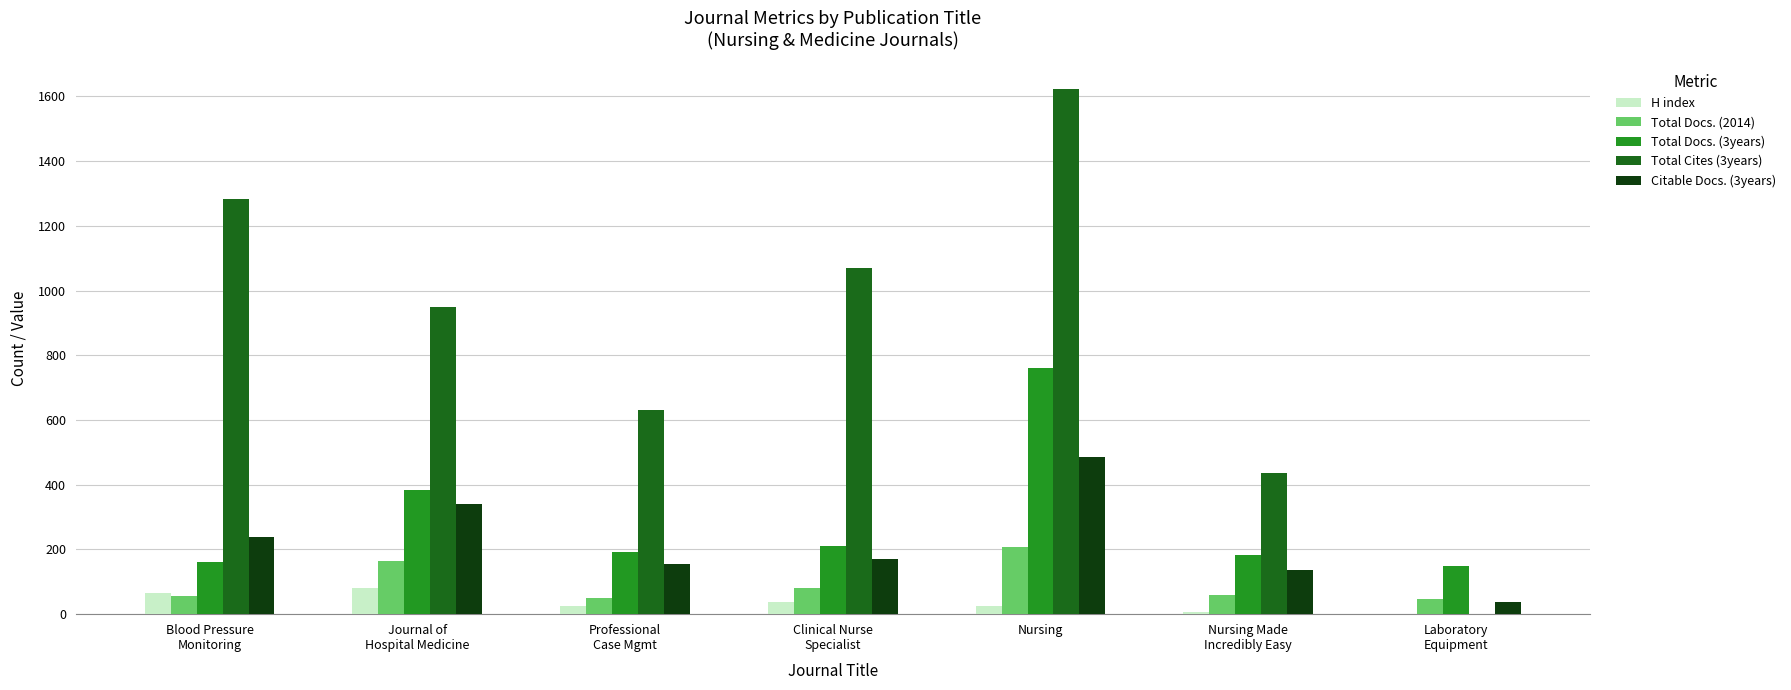

At which category is the sum across all series the highest?

Nursing